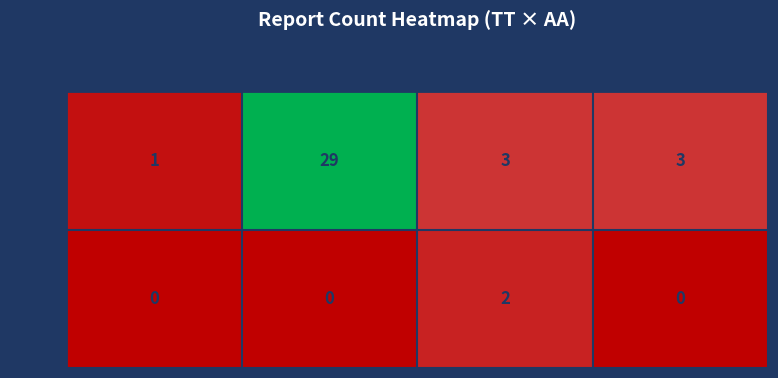

At which category does the chart reach its peak across all series?

VD